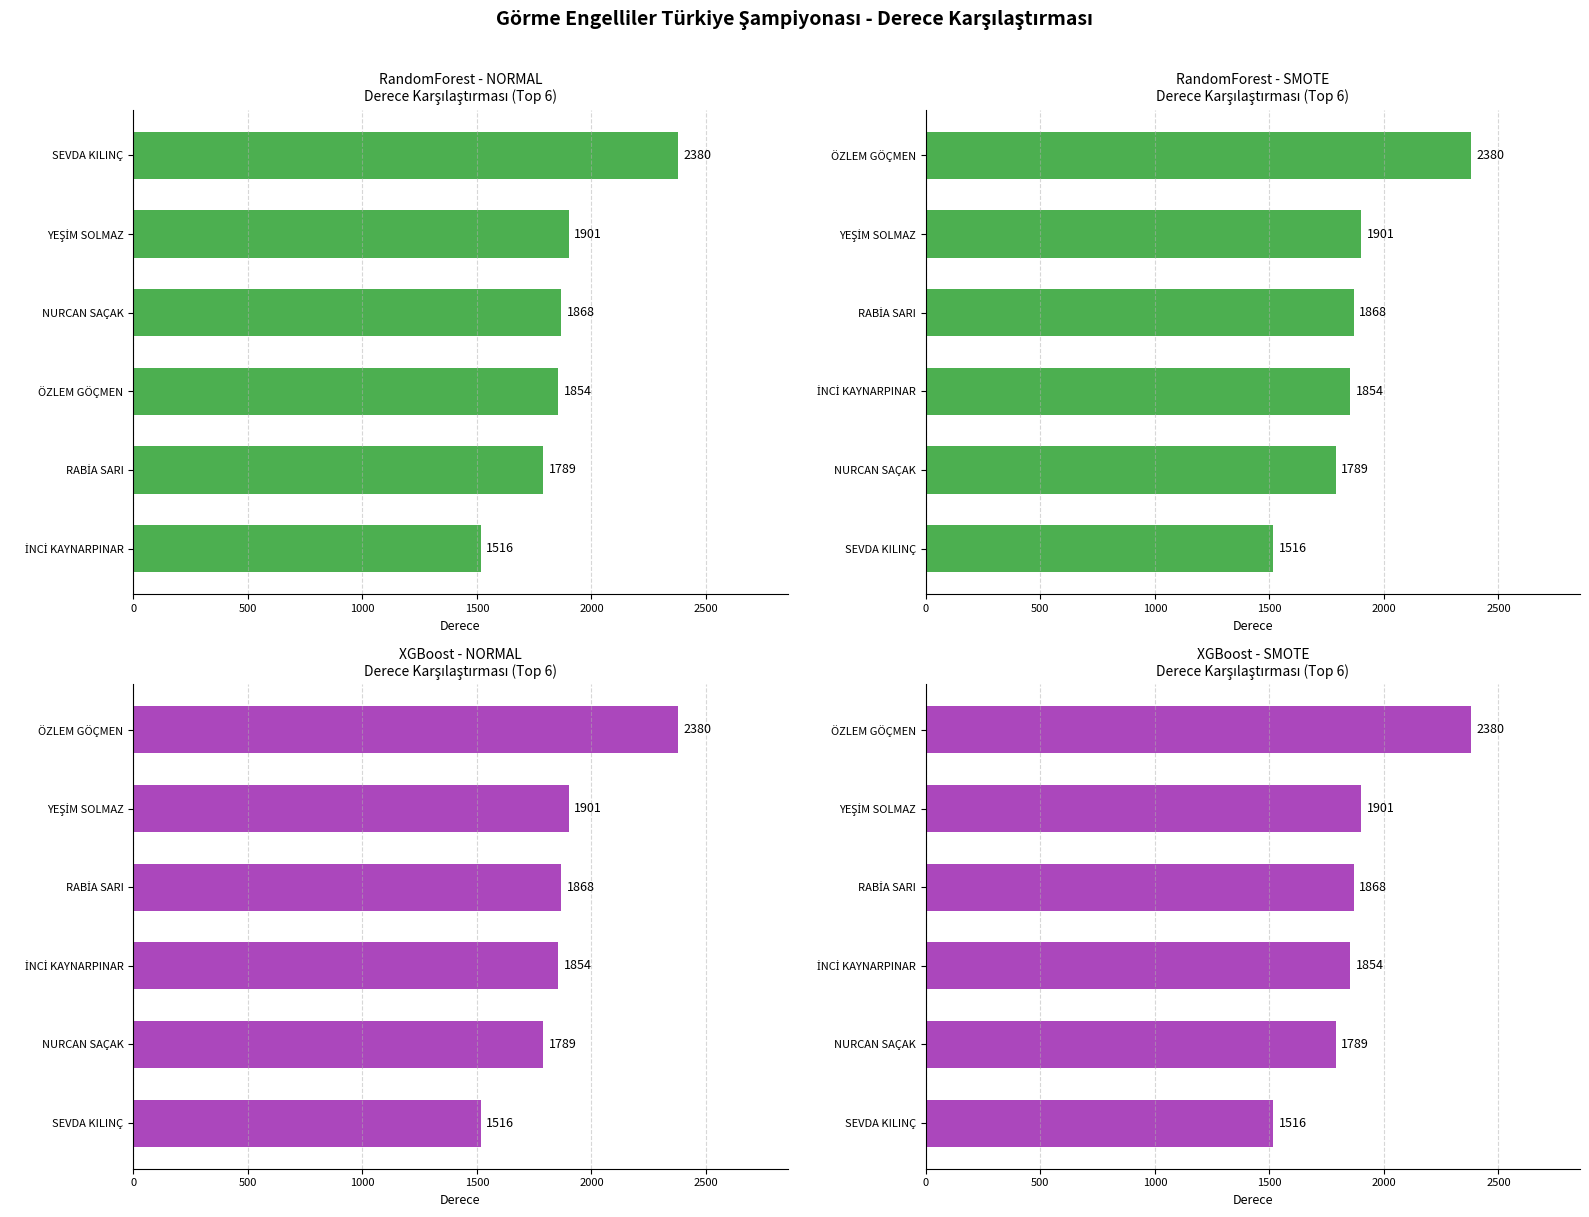

Read the RandomForest - NORMAL value at ÖZLEM GÖÇMEN, to the nearest 100.

1900